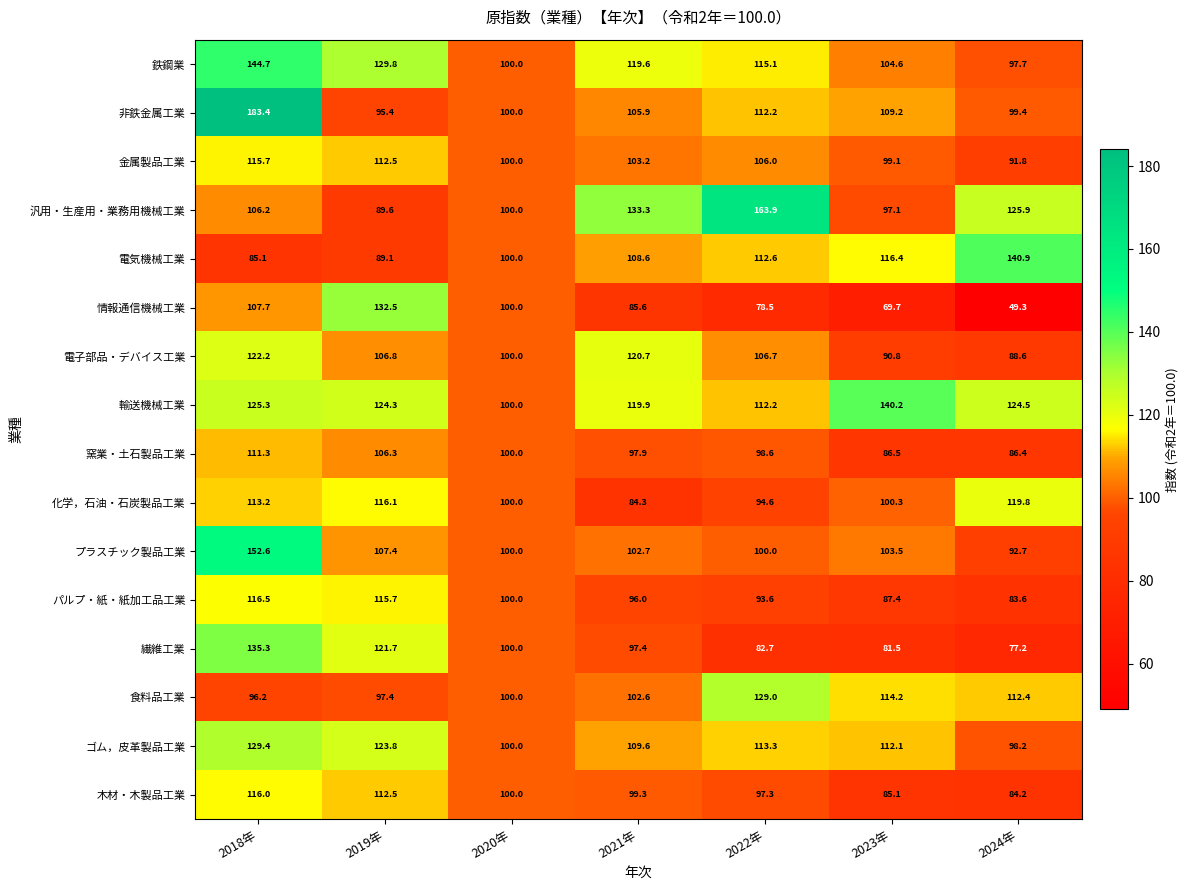

Which label corresponds to the smallest value in the chart?

2024年